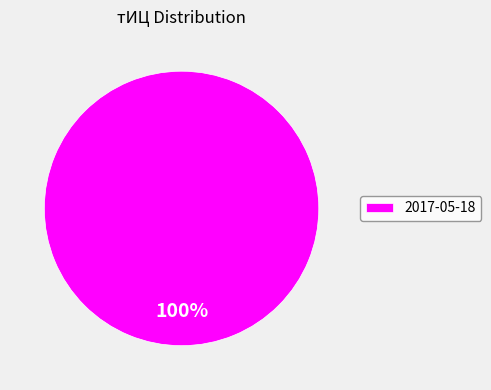

The 2017-05-18 slice represents 100% of the pie. True or false?

True